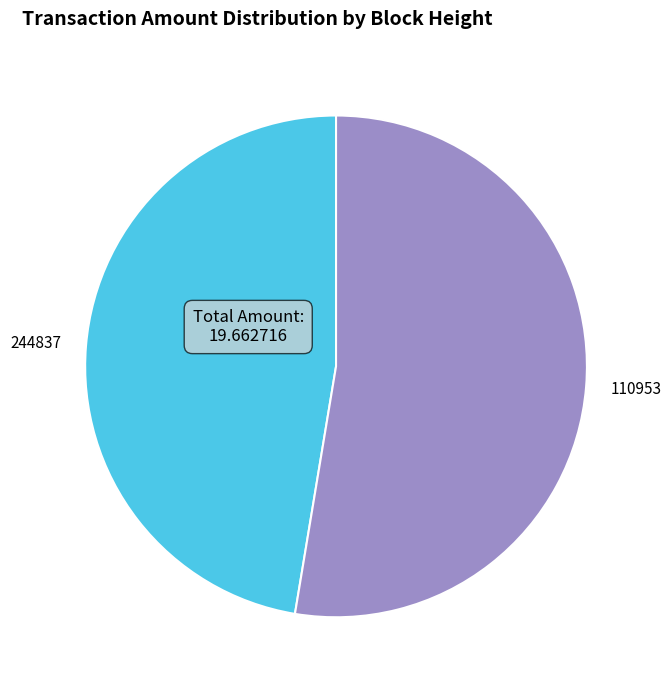

How many segments does this pie chart have?

2